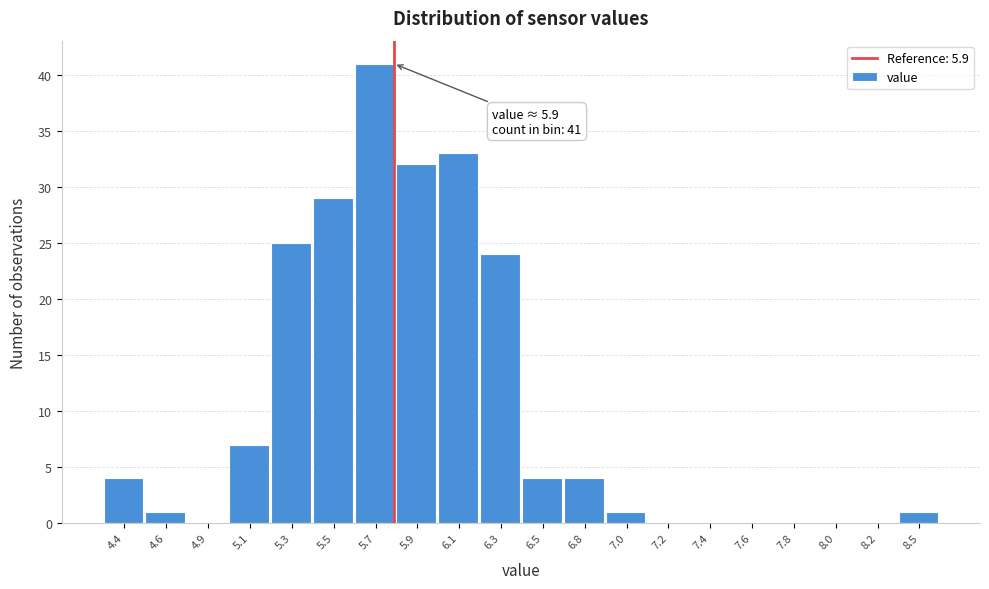

Reading right to left, what are all the values shown in this chart?

8.5=1	8.2=0	8.0=0	7.8=0	7.6=0	7.4=0	7.2=0	7.0=1	6.8=4	6.5=4	6.3=24	6.1=33	5.9=32	5.7=41	5.5=29	5.3=25	5.1=7	4.9=0	4.6=1	4.4=4